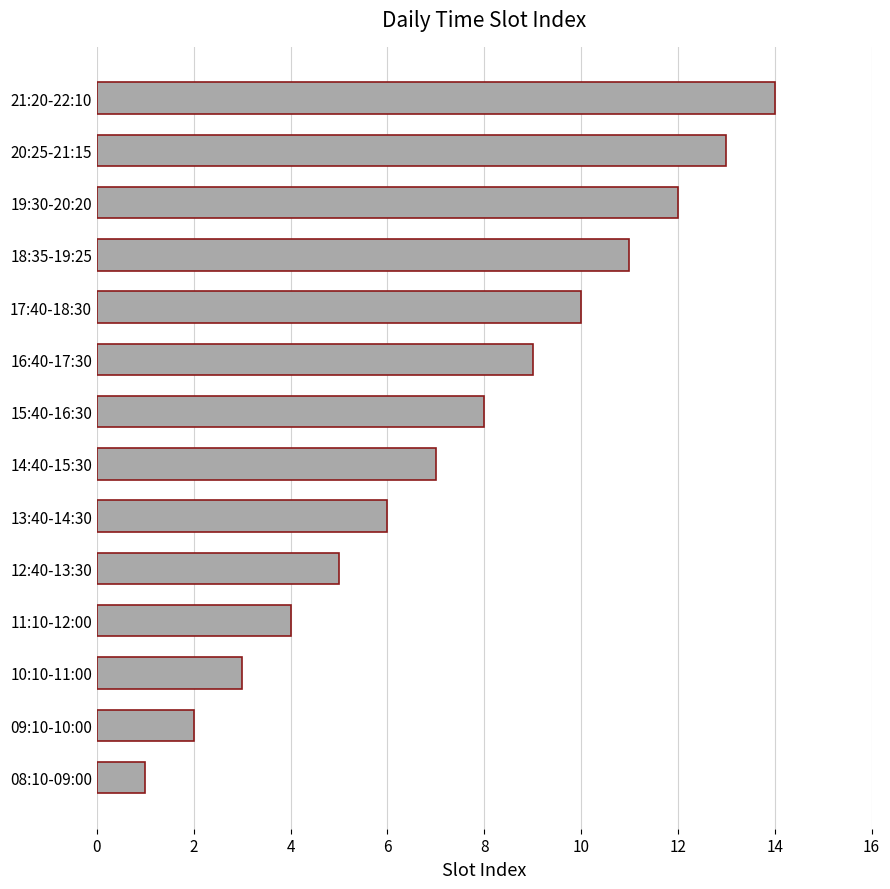

How many data points does each series have?

14